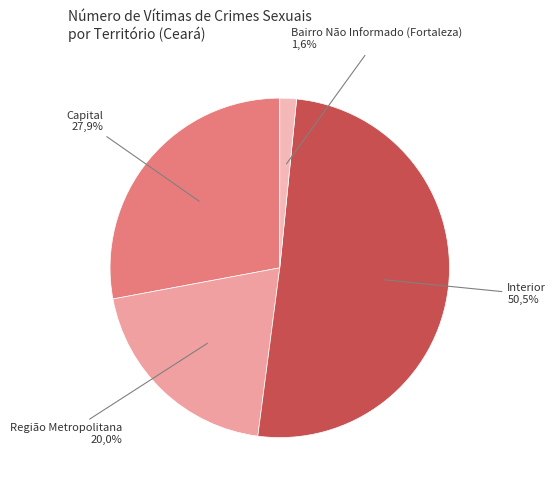

Between Região Metropolitana and Interior, which is larger?

Interior